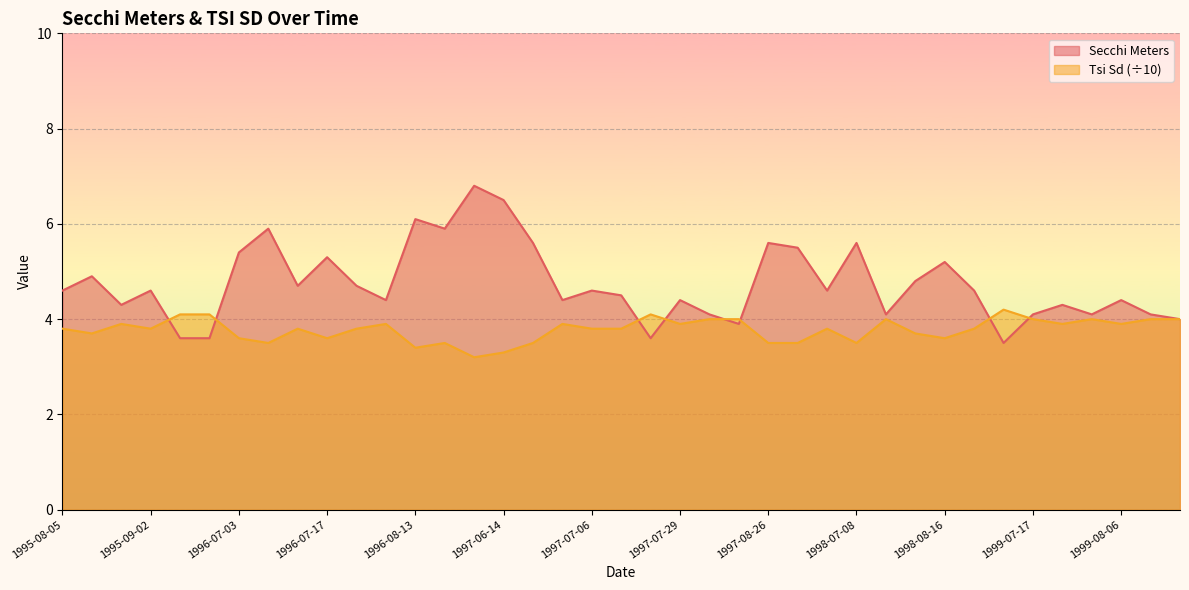

The Tsi Sd series shows 3.6 at 1996-07-17. True or false?

True